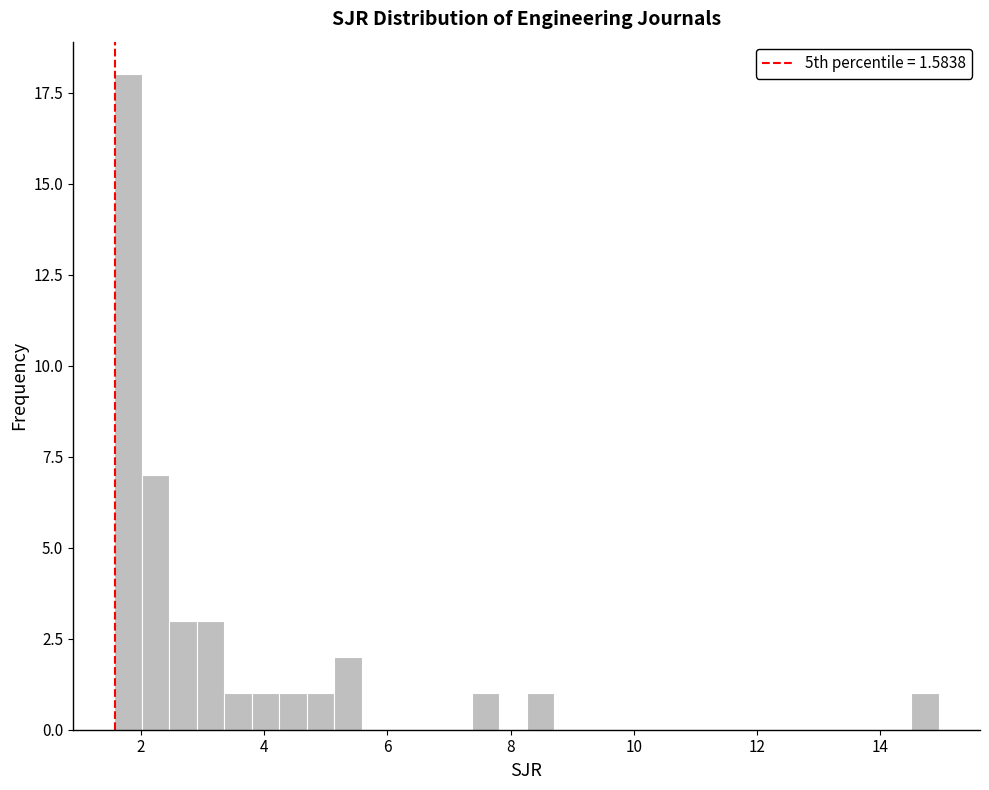

Around what value on the x-axis is the tallest bar? Give the approximate position of its centre, as read against the axis.

1.8